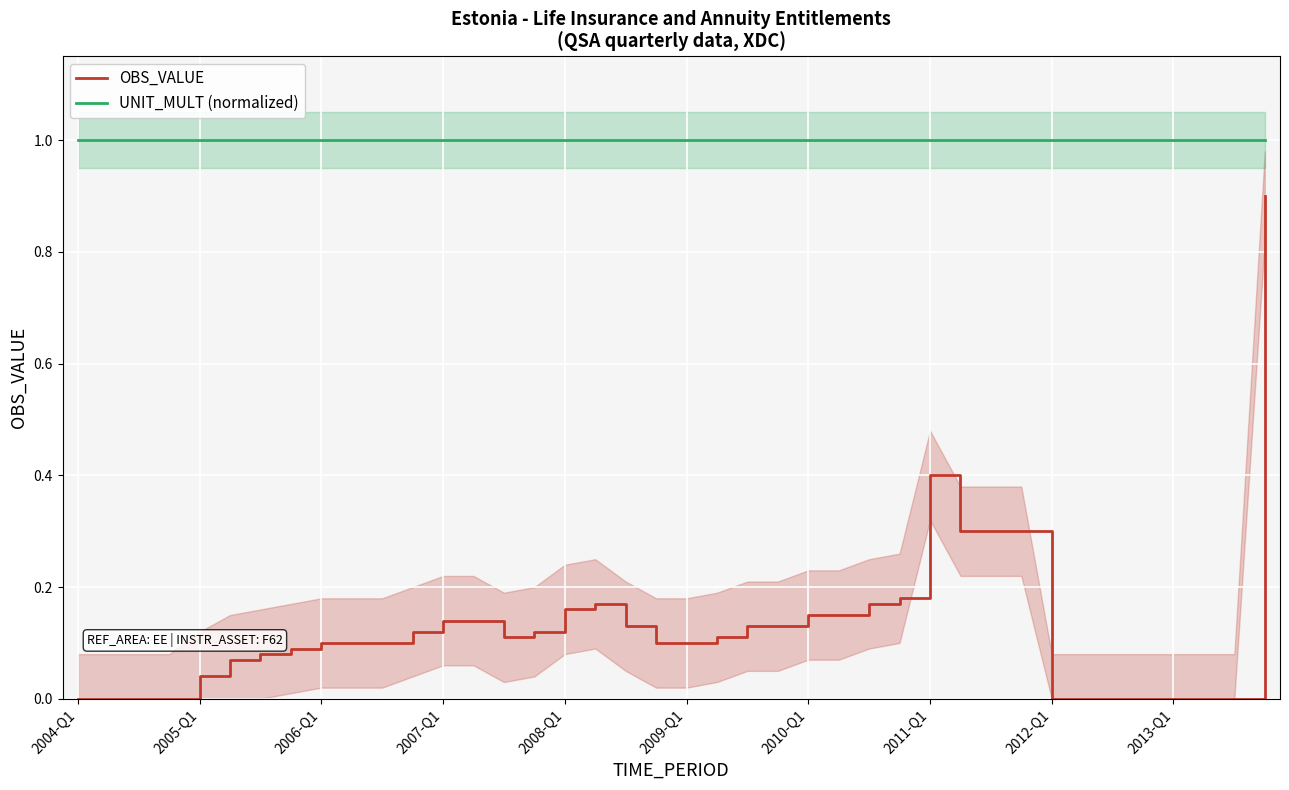

Is this an area chart (filled region under the line)?

No